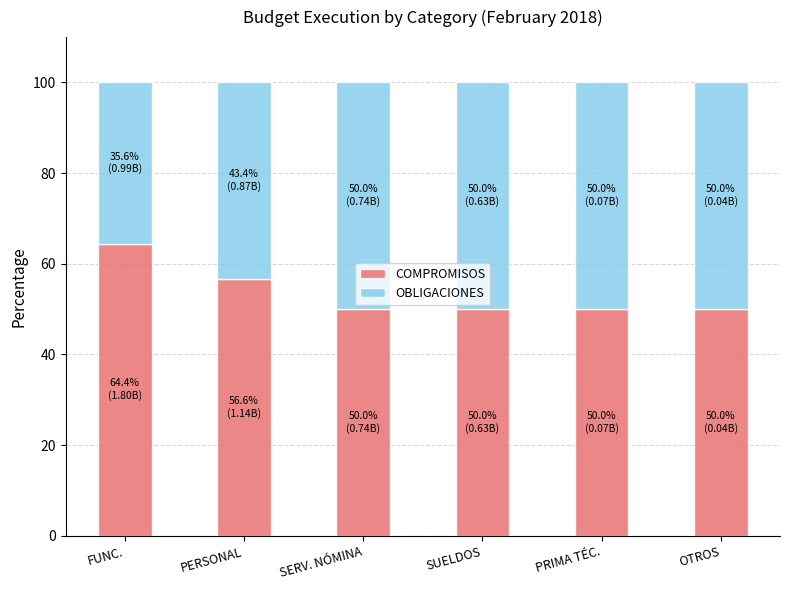

What is the lowest value of the COMPROMISOS series?

50.0